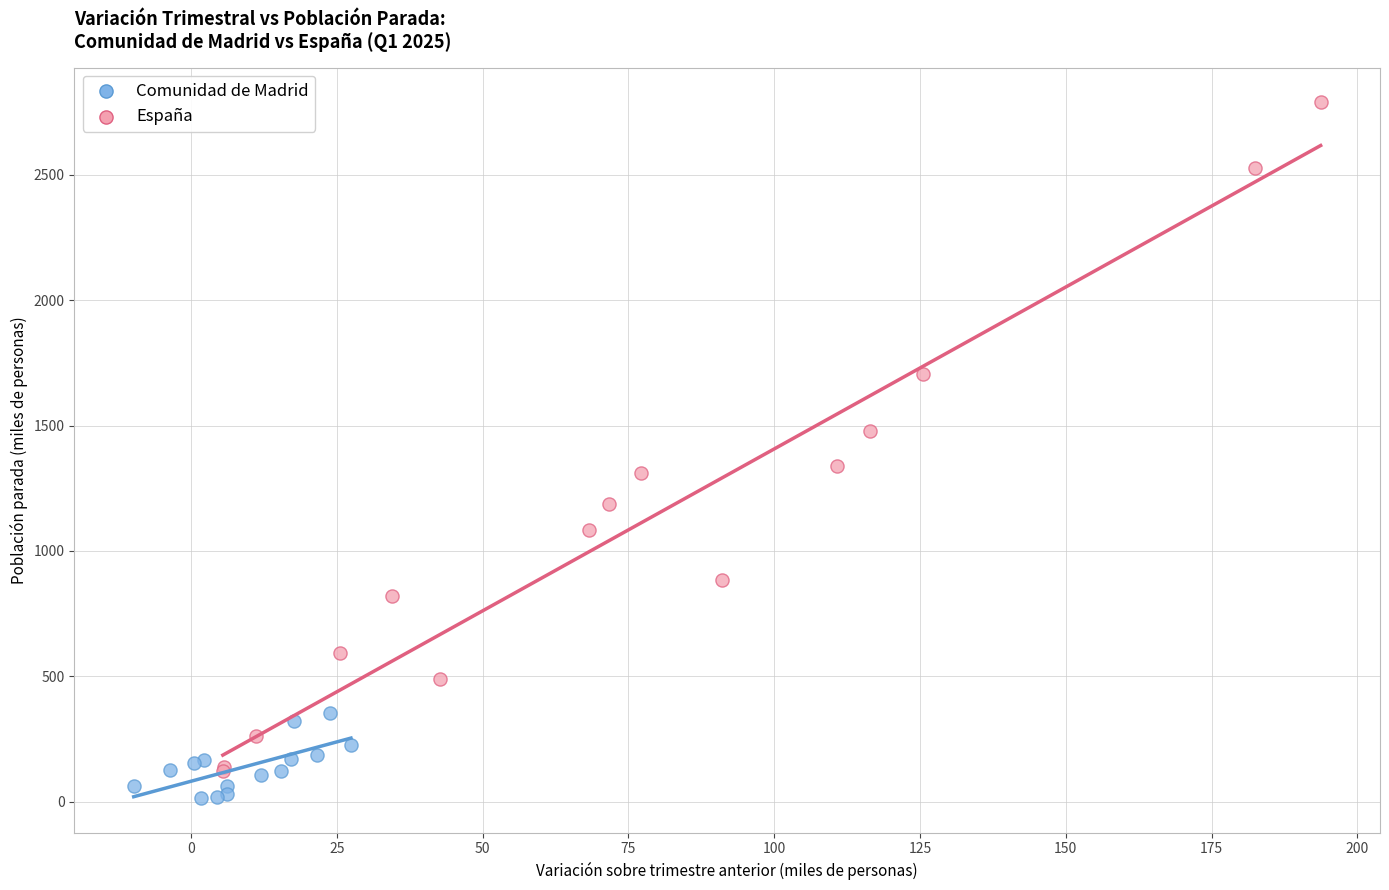

Which series reaches the maximum Y coordinate?

España